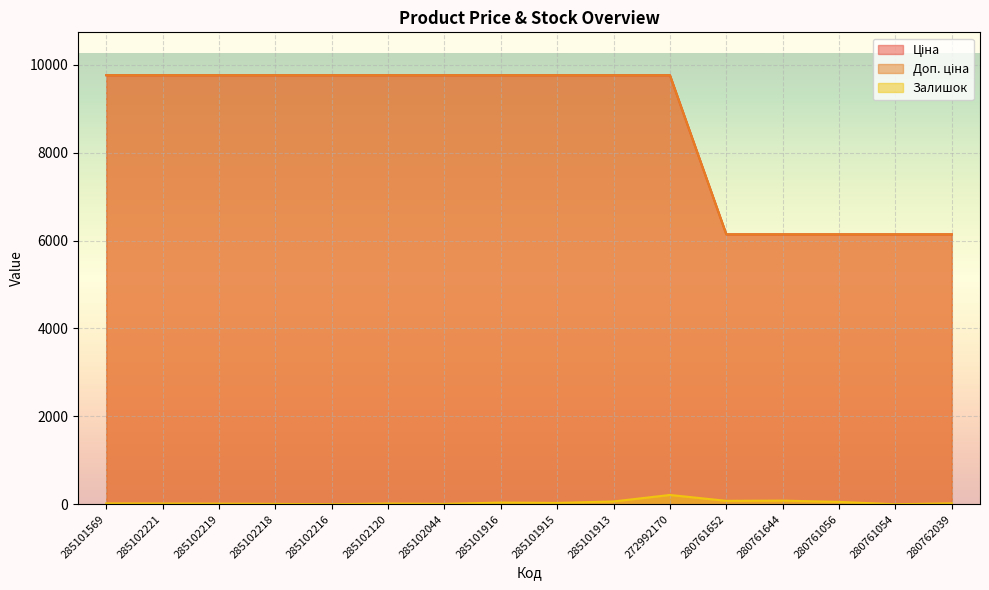

What is the difference between the maximum and minimum values in the Доп. ціна series?

3621.2